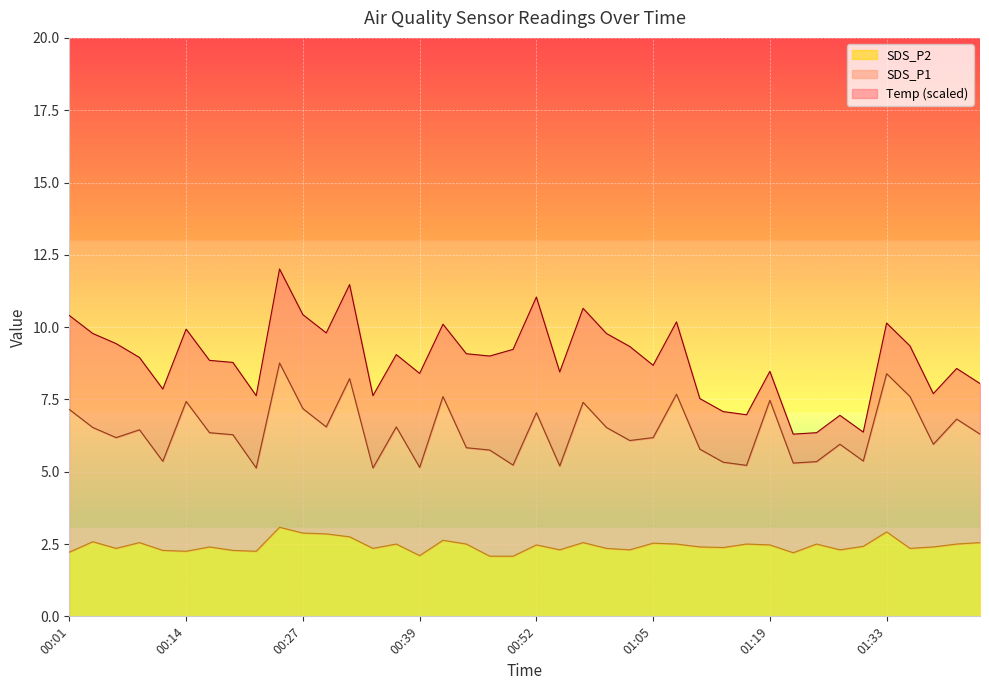

True or false: SDS_P2 and SDS_P1 cross at least once.

False